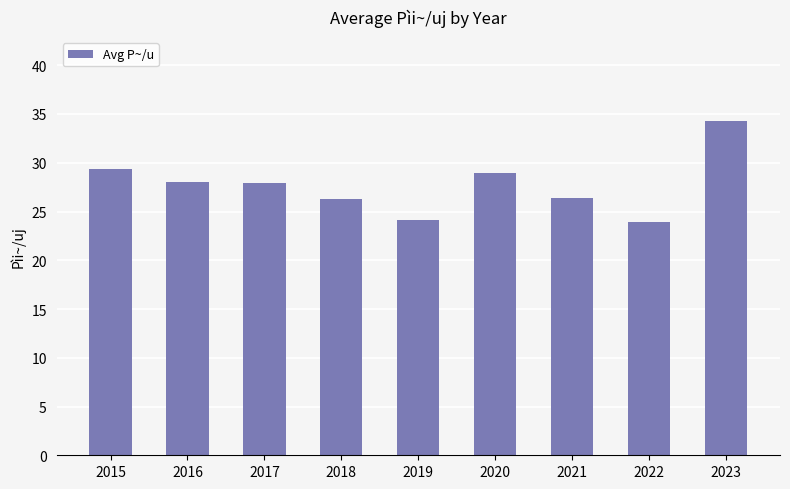

What is the value of the 1st bar from the left?

29.4